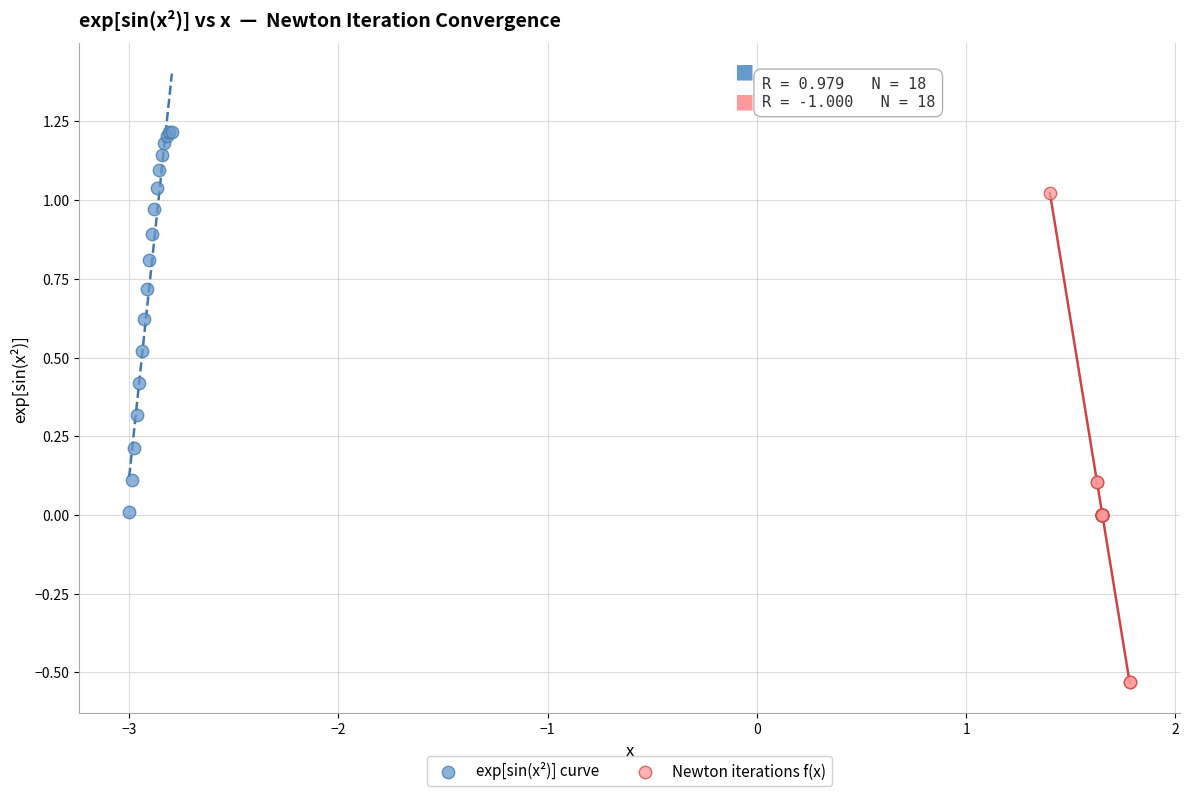

Which series reaches the maximum Y coordinate?

exp[sin(x²)] curve